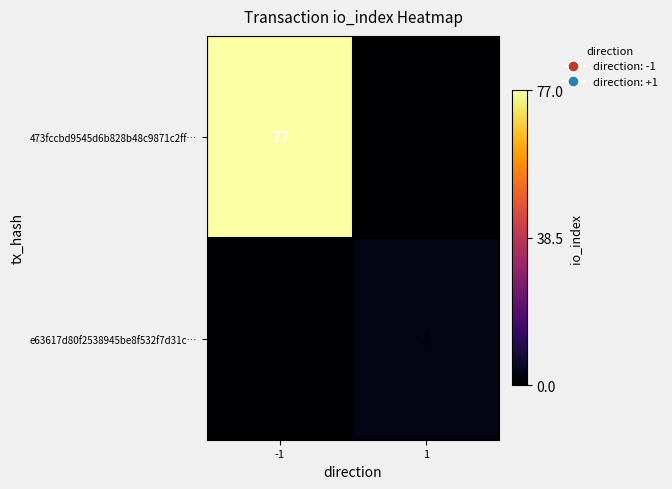

How many categories are shown in the chart?

2